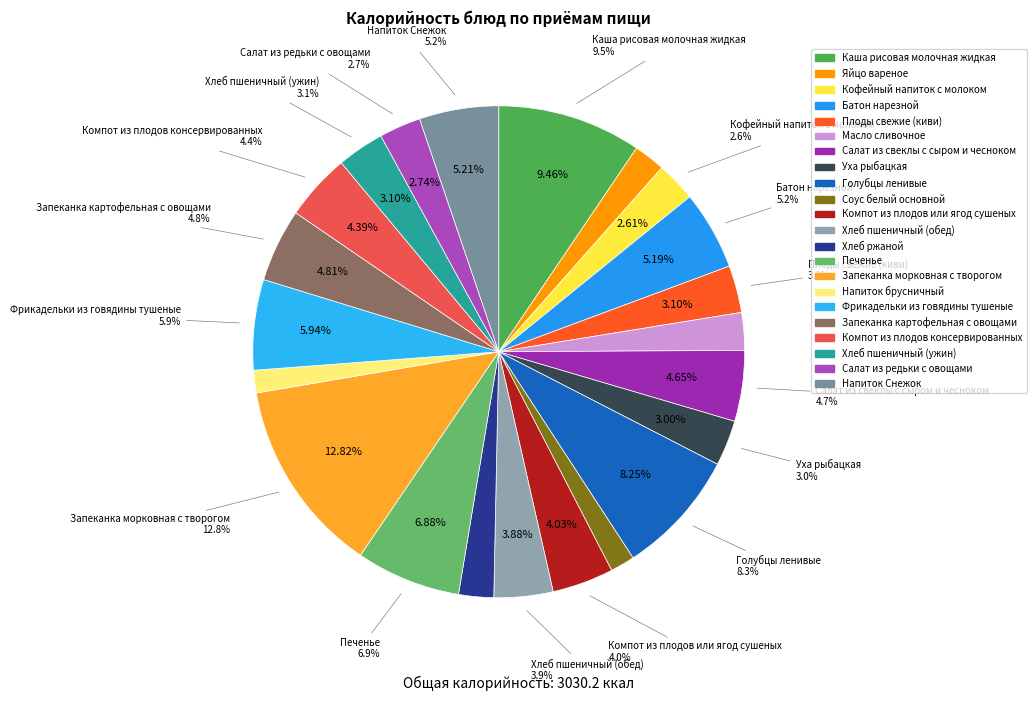

What percentage is NOT represented by Яйцо вареное?

97.9%